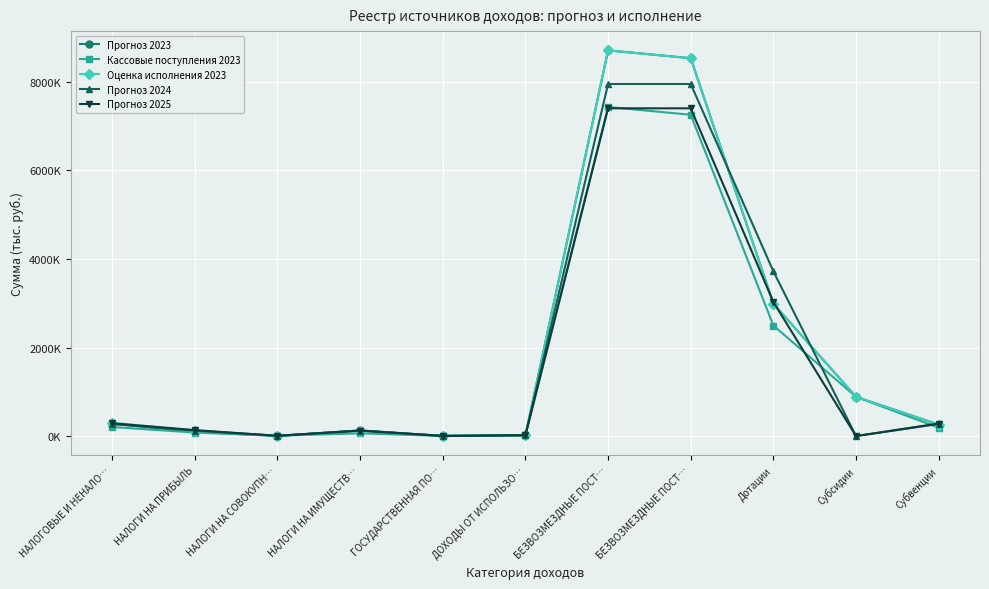

Is this an area chart (filled region under the line)?

No